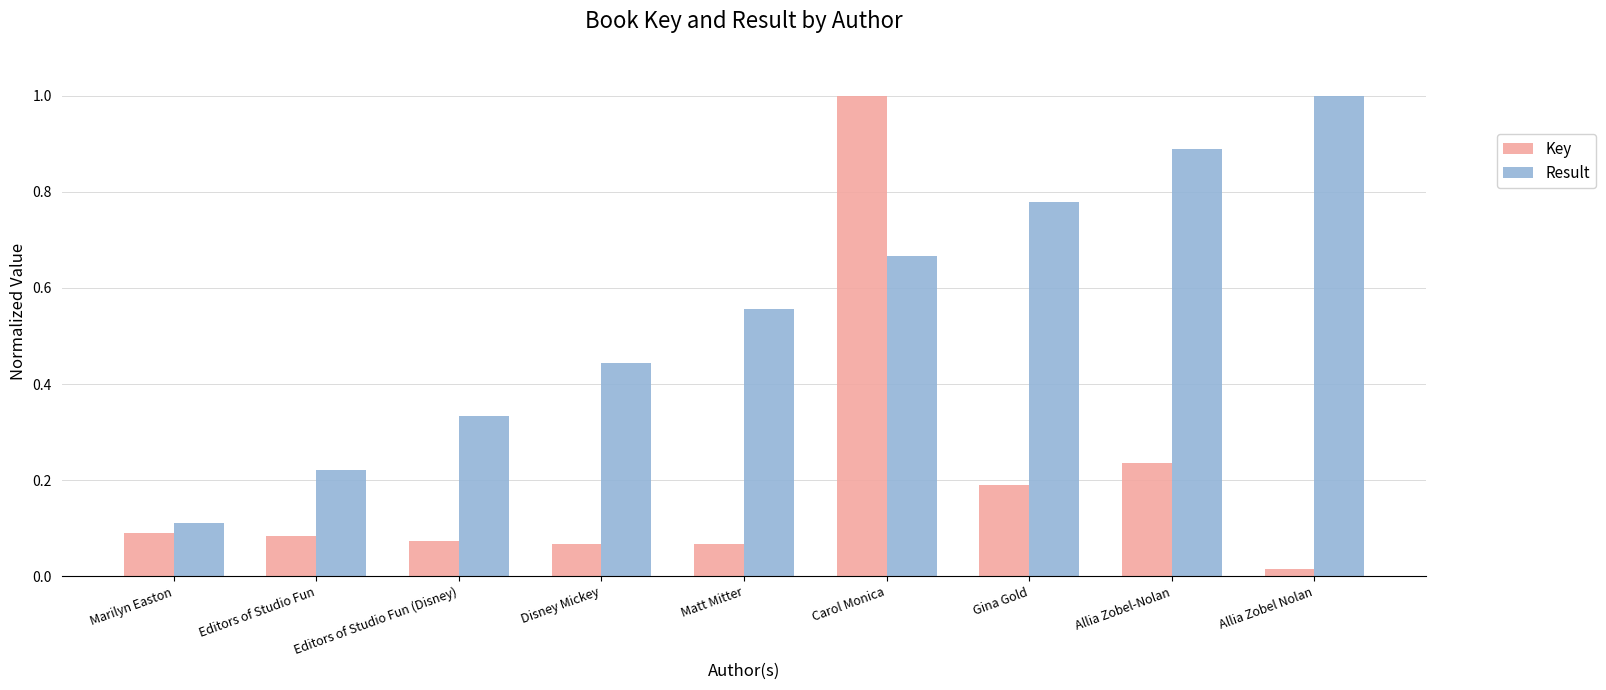

Is it true that Key equals 0.0 at Matt Mitter?

False